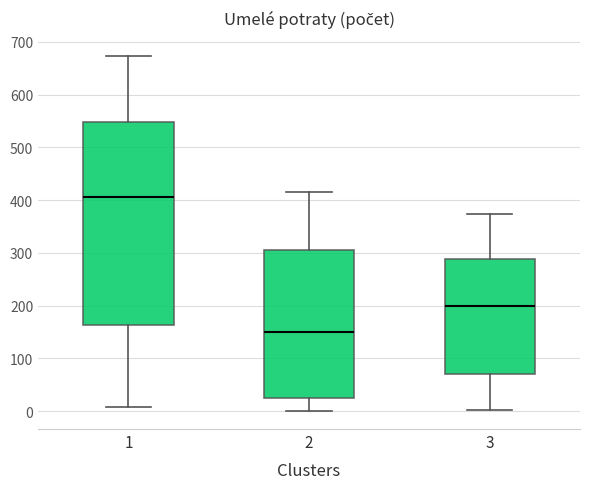

Reading left to right, transcribe this box plot: for each box, give where its median line is, the range the box spans, and where its two whiskers end, as read against the y-axis. The values are not printed on the chart, so give them approximately, as read against the axis.

1: median 410, box 160 to 550, whiskers 10 to 670
2: median 150, box 30 to 310, whiskers 0 to 420
3: median 200, box 70 to 290, whiskers 0 to 370